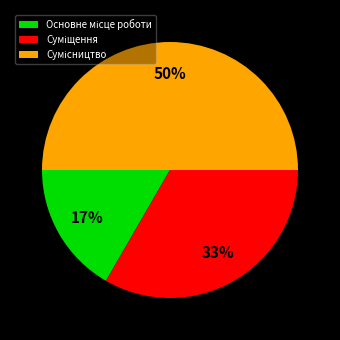

To the nearest percent, what is the difference between the largest and smallest slice percentages?

33%